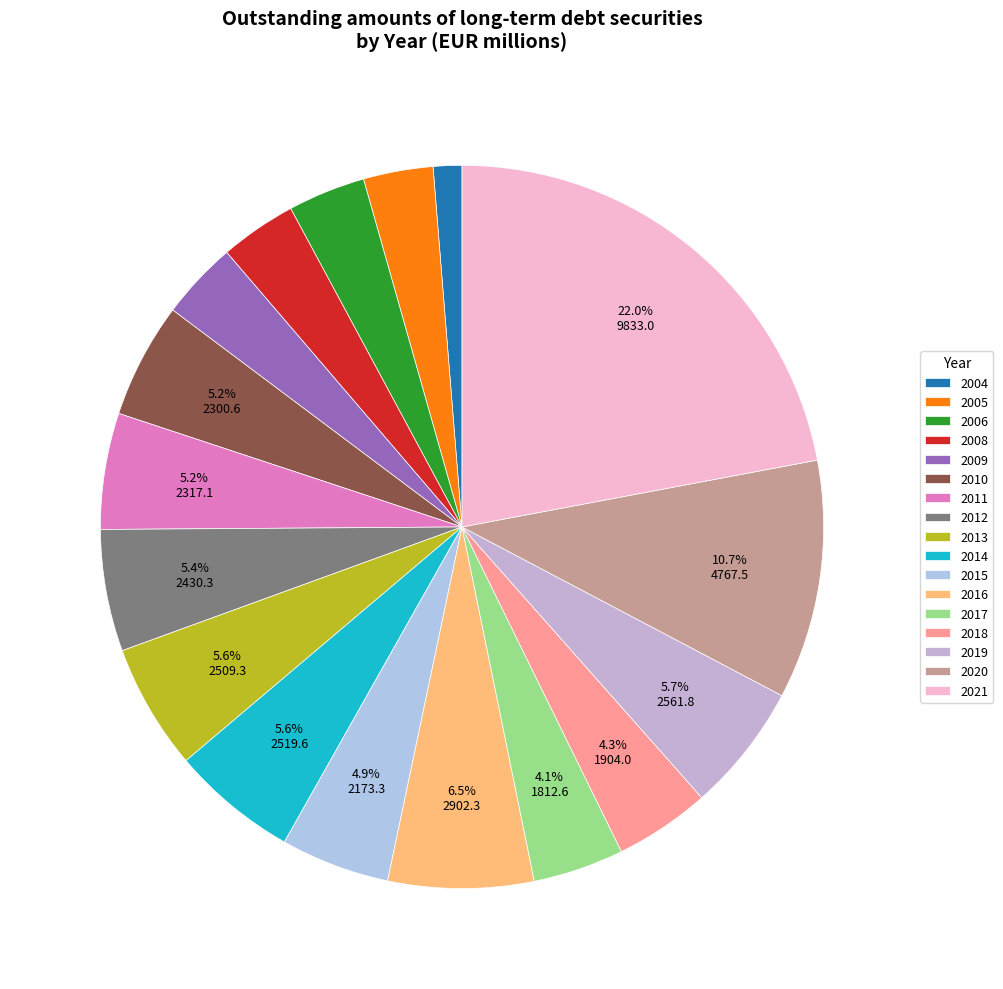

What percentage do 2010 and 2017 together represent?

9.2%